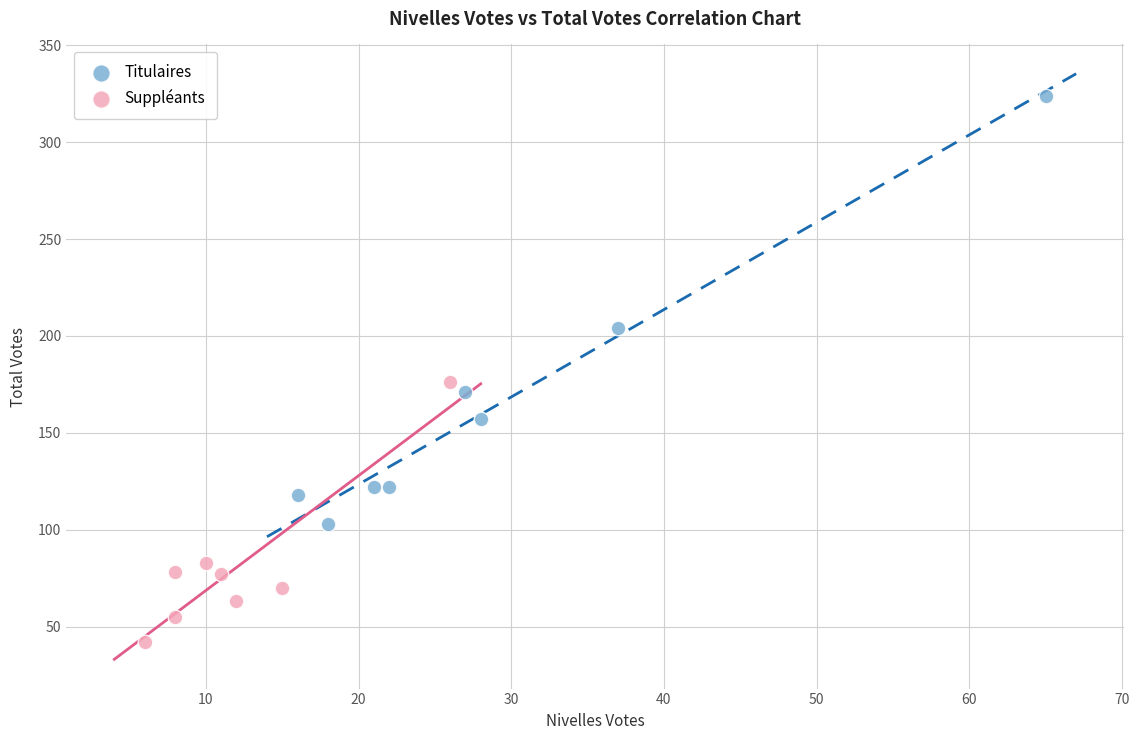

Which series reaches the minimum Y coordinate?

Suppléants